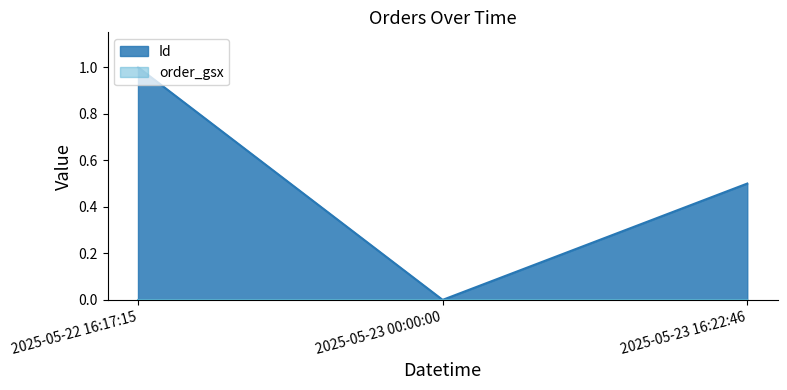

Reading left to right, transcribe all the data shown in this chart.

2025-05-22 16:17:15=1.0	2025-05-23 00:00:00=0.0	2025-05-23 16:22:46=0.5